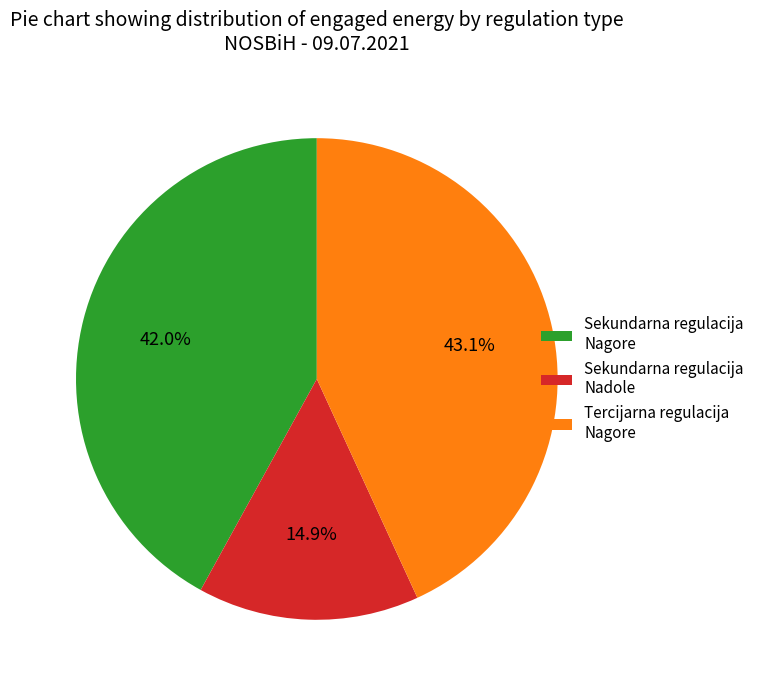

What is the smallest slice in the pie chart?

Sekundarna regulacija Nadole